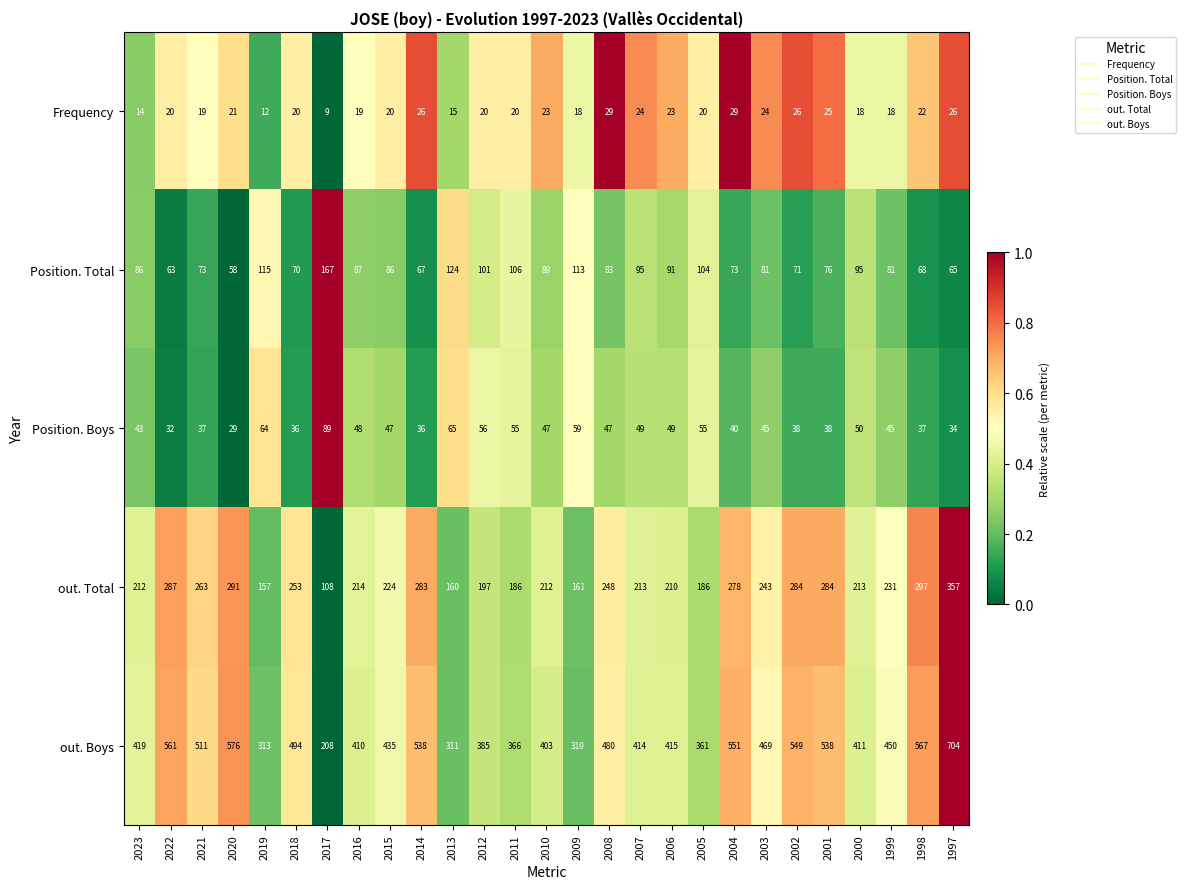

List the series in order of their peak value, highest first.

out. Boys, out. Total, Position. Total, Position. Boys, Frequency